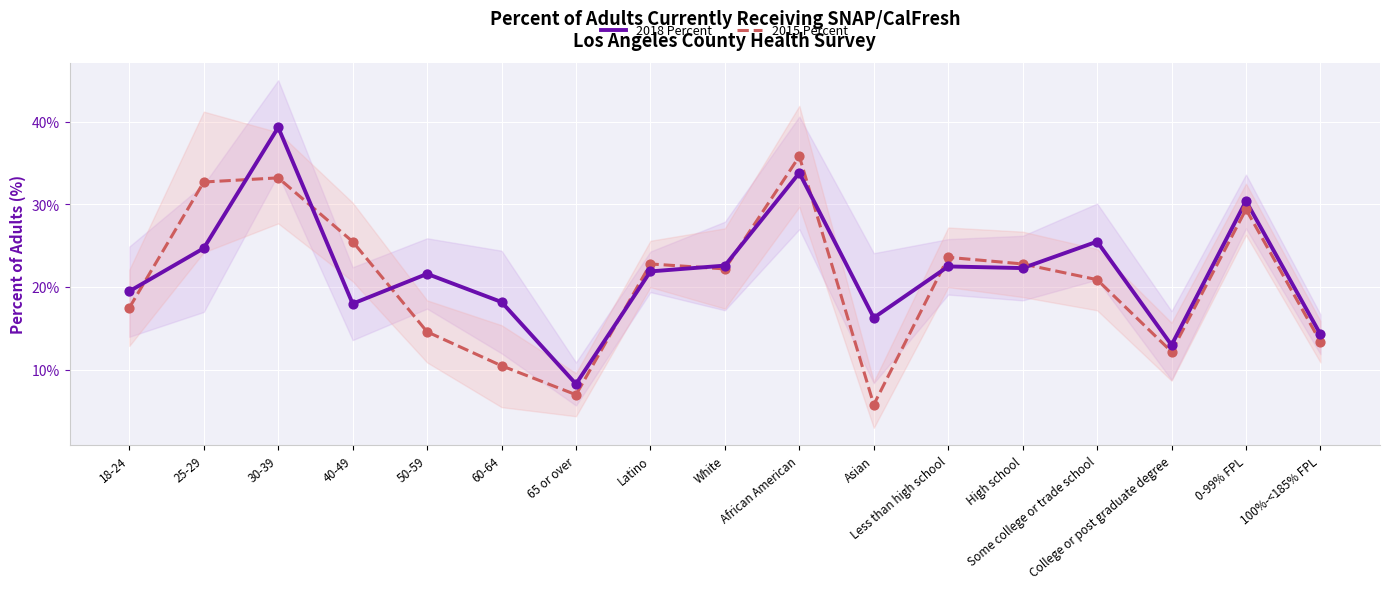

Which series contains the lowest Y value?

2015 Percent